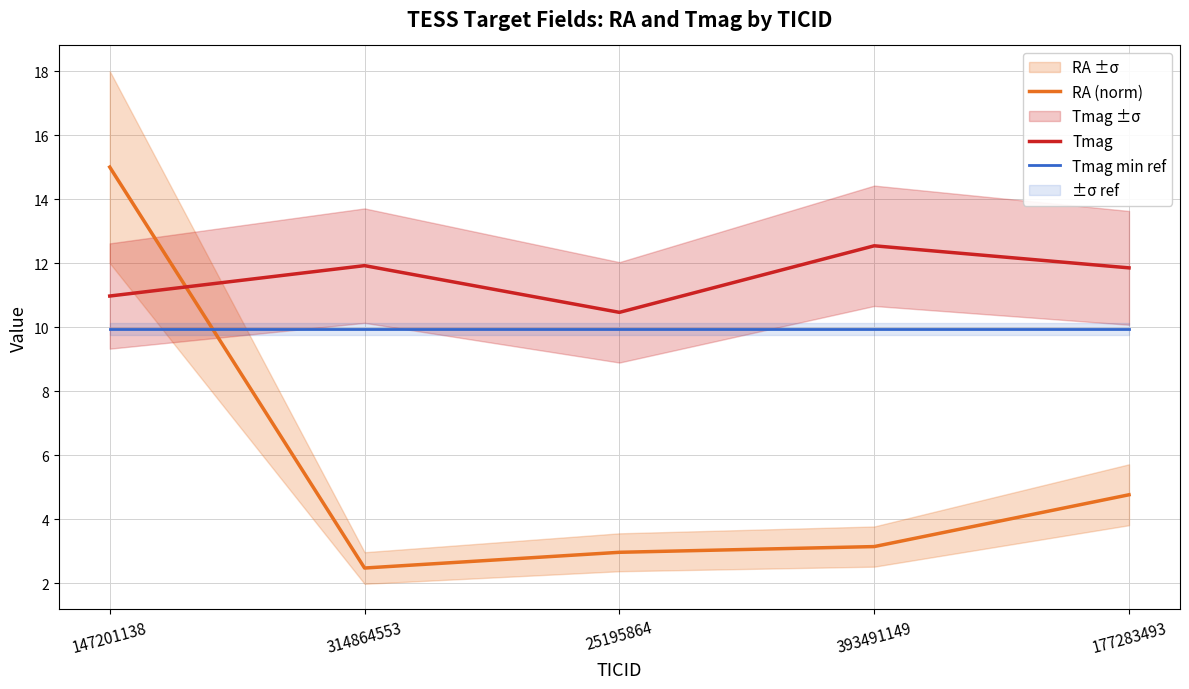

What is the difference between the maximum and minimum values in the RA (norm) series?

12.5